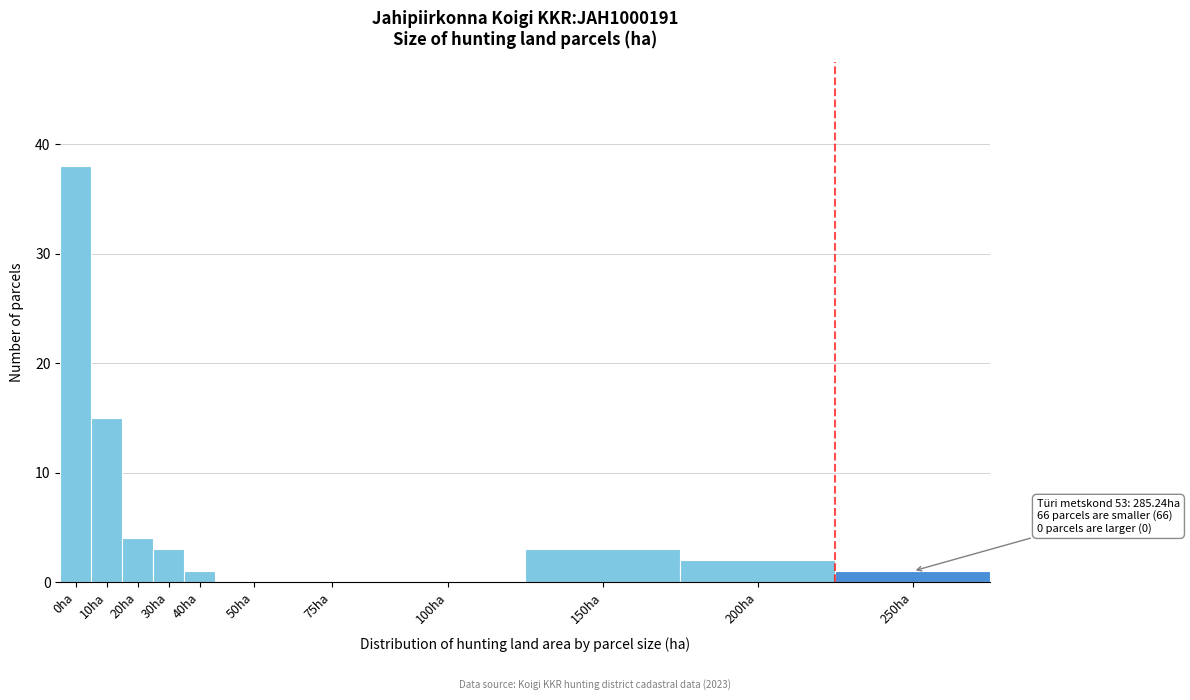

Reading left to right, list all the values displayed in this chart.

0ha=38	10ha=15	20ha=4	30ha=3	40ha=1	50ha=0	75ha=0	100ha=0	150ha=3	200ha=2	250ha=1